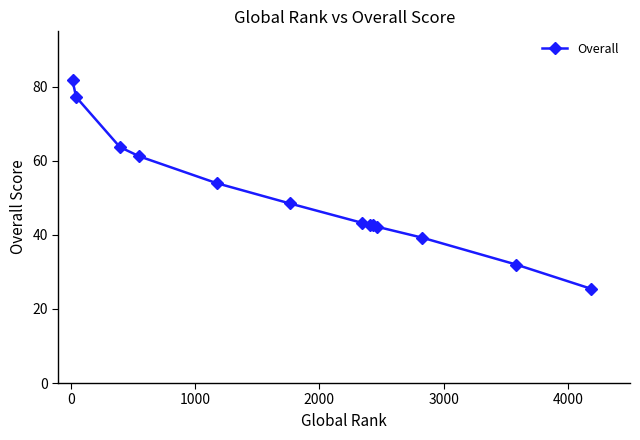

What is the maximum value shown in the chart?

81.8